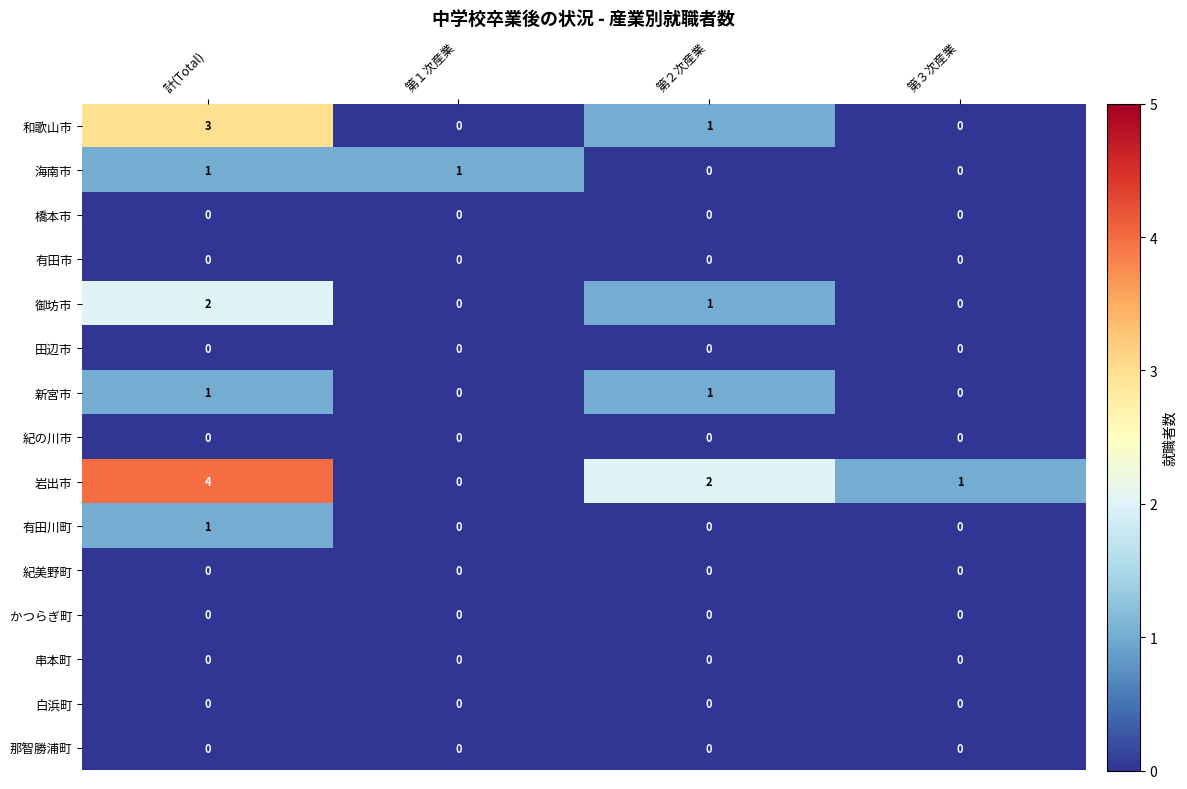

How many distinct data groups are displayed?

15